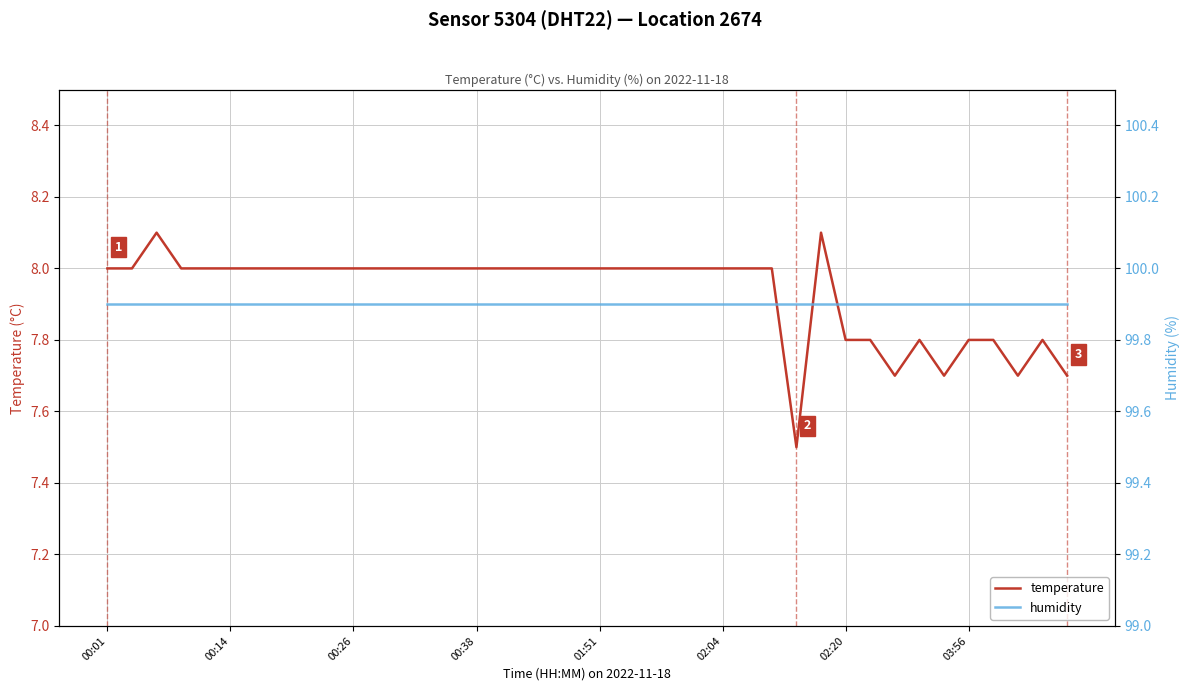

The value of temperature at 32 is 12.1. True or false?

False